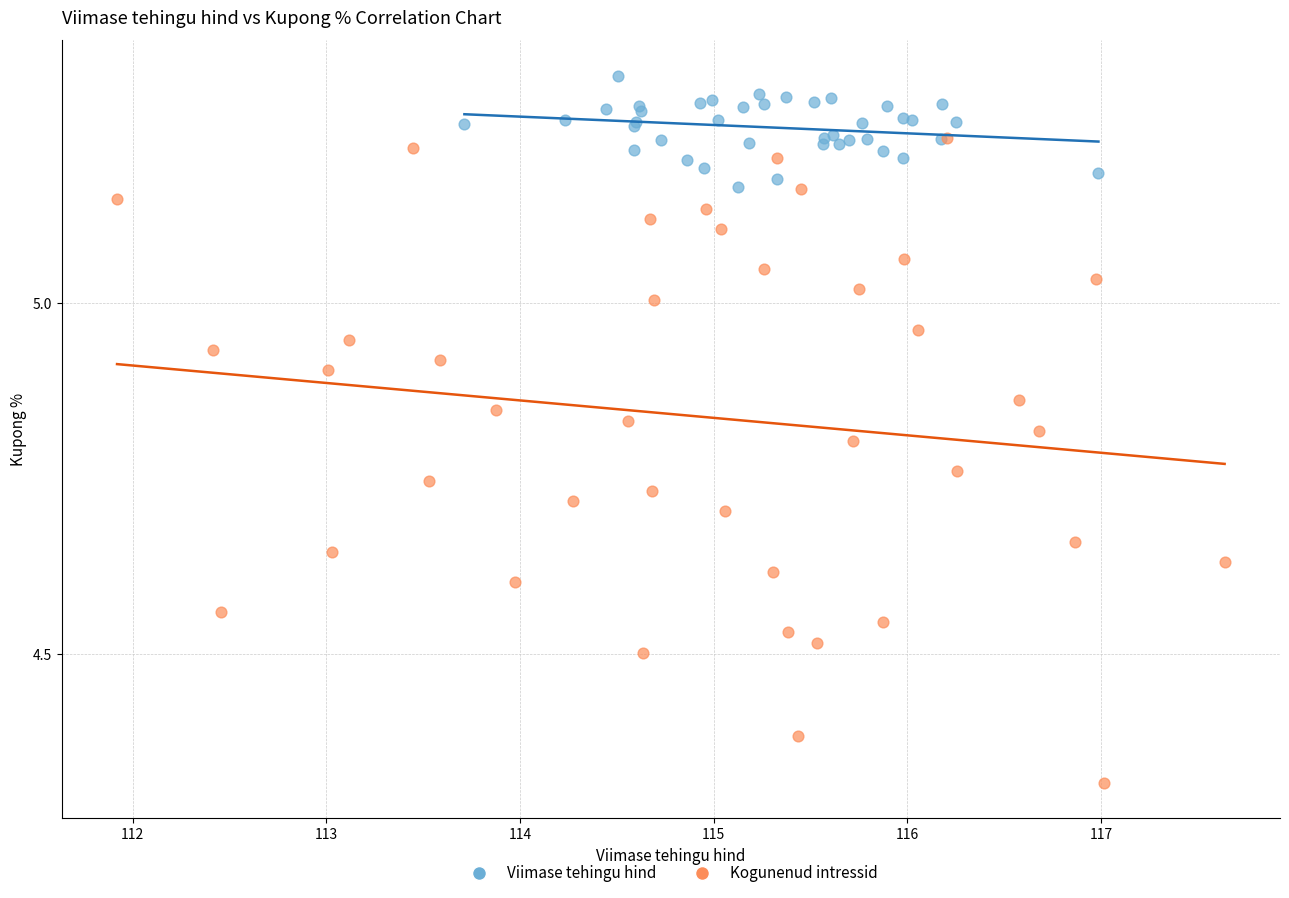

Which series reaches the maximum Y coordinate?

Viimase tehingu hind